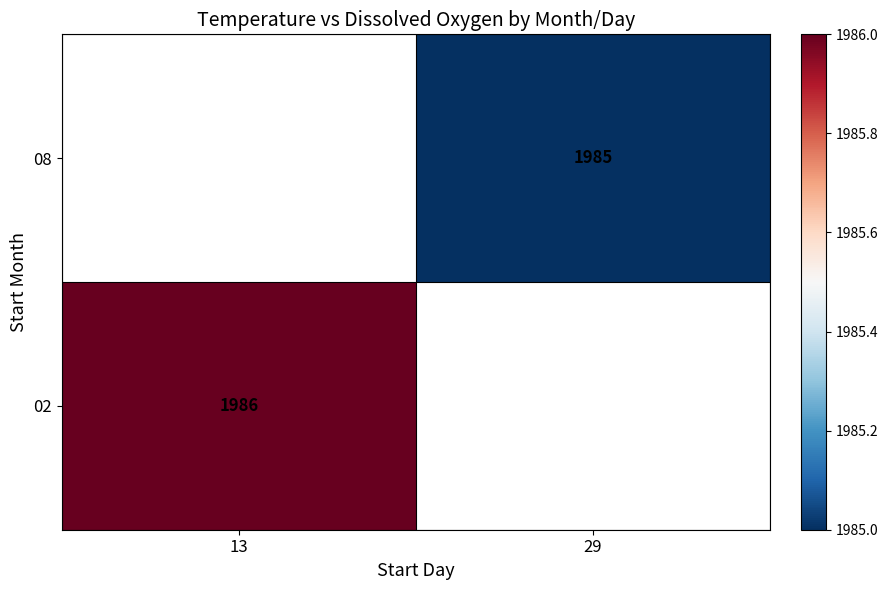

The 02 series shows 1986 at 13. True or false?

True